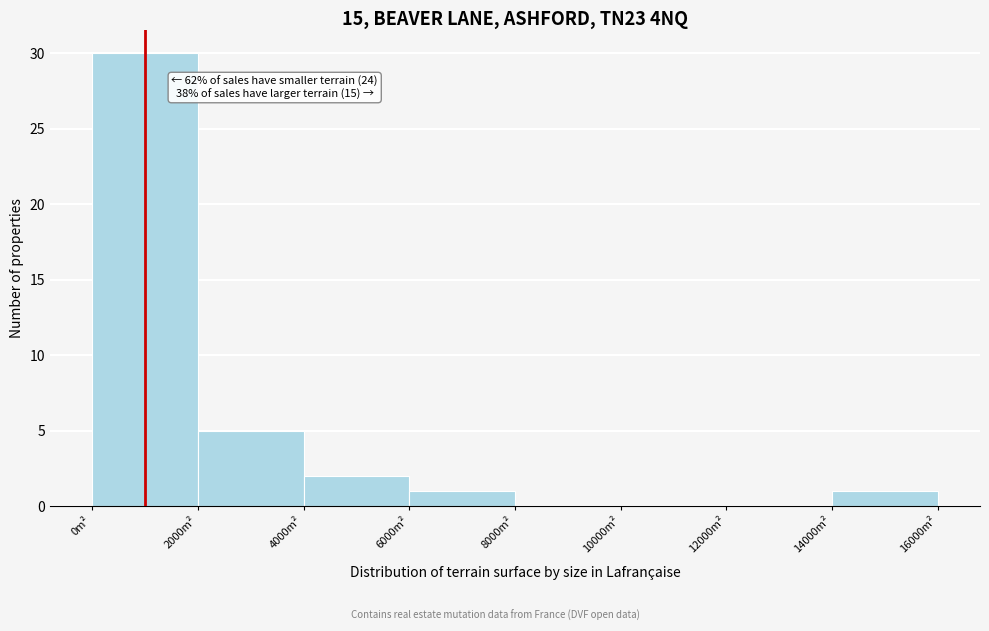

Which range on the x-axis has the tallest bar?

0 to 2000